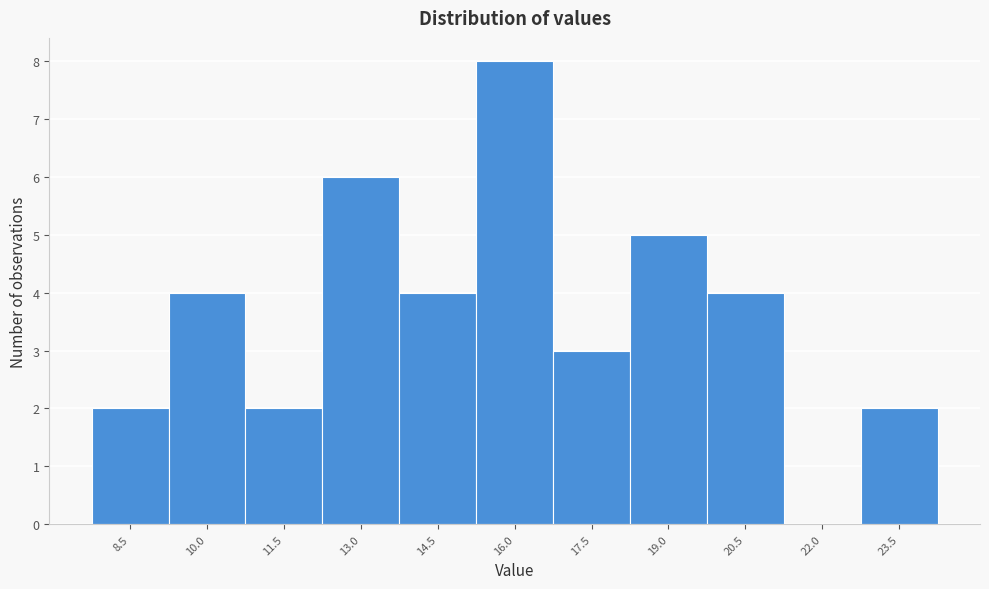

Reading right to left, transcribe all the data shown in this chart.

23.5=2	22.0=0	20.5=4	19.0=5	17.5=3	16.0=8	14.5=4	13.0=6	11.5=2	10.0=4	8.5=2